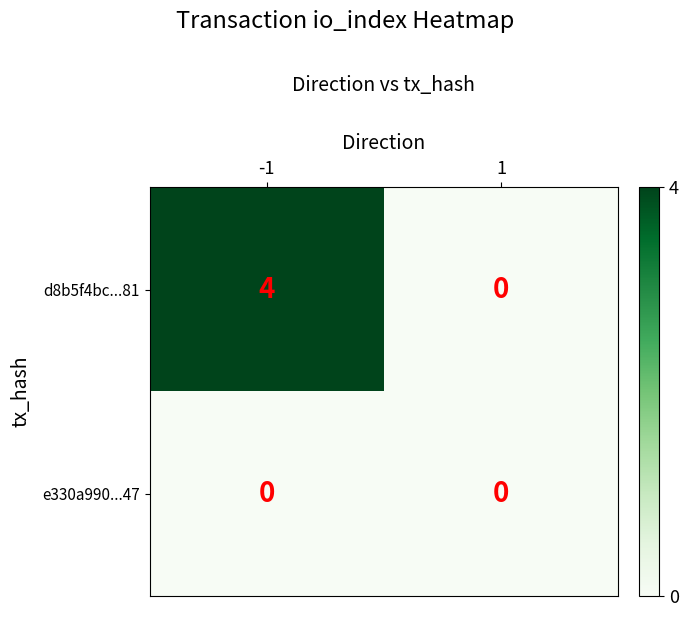

The d8b5f4bc...81 series shows 2 at 1. True or false?

False